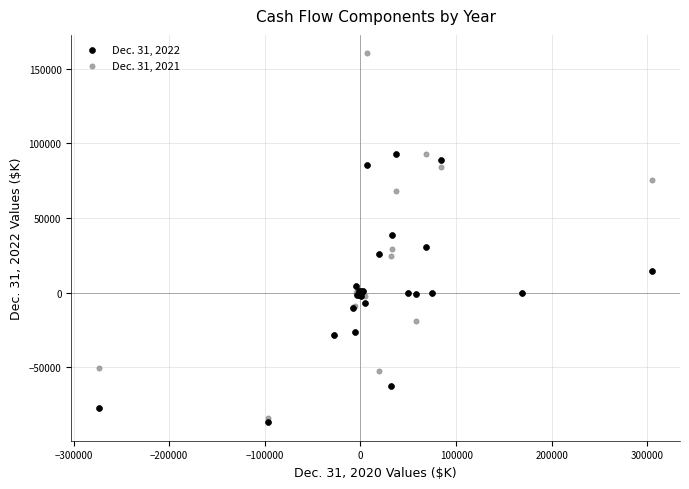

What is the X range (max minus min) for the scatter plot?

578650